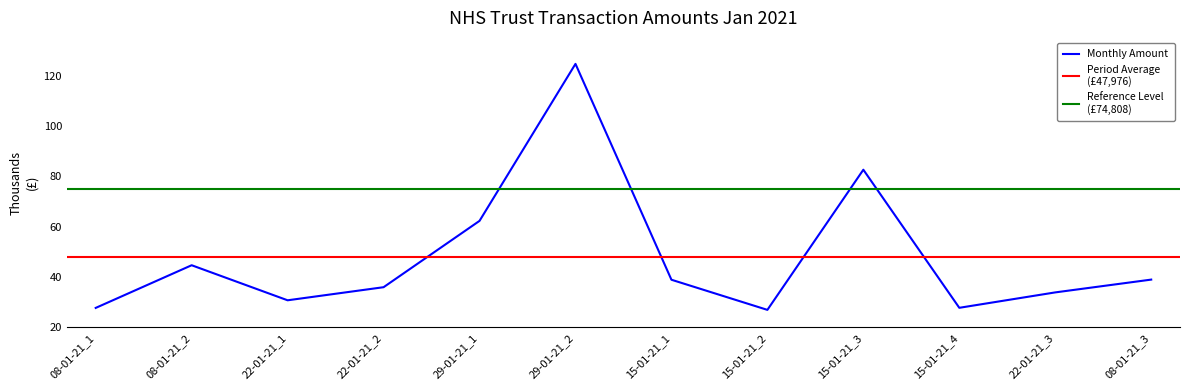

What is the sum of all values?

575715.7